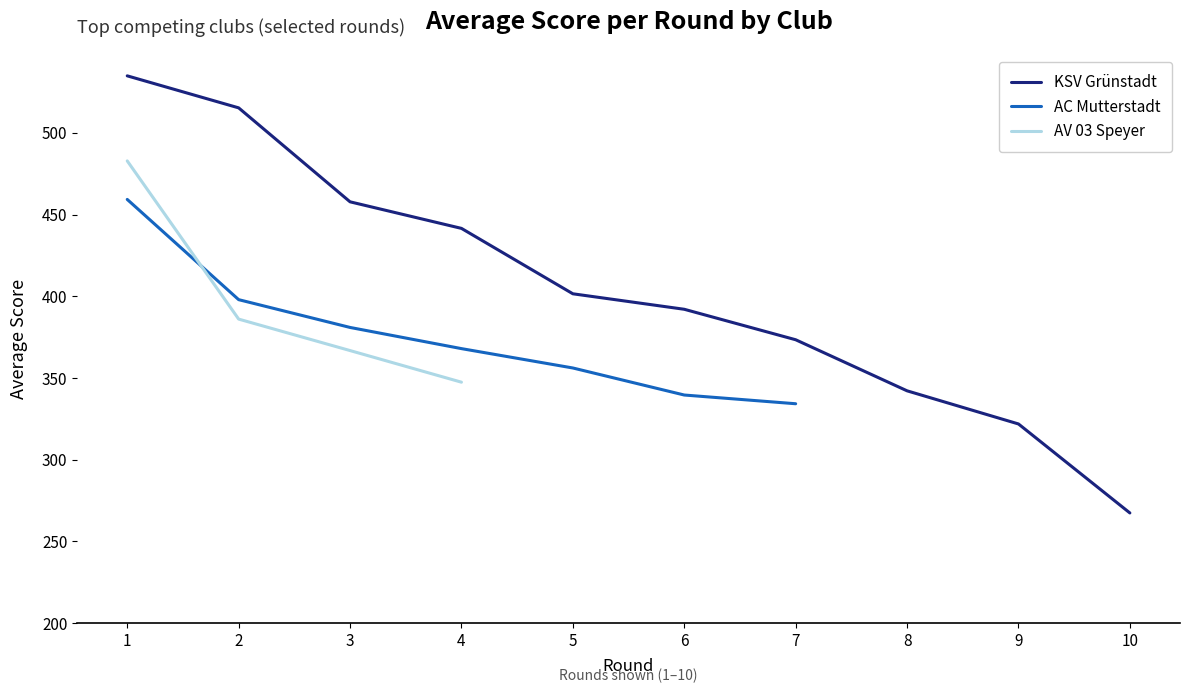

What is the greatest value displayed?

534.9